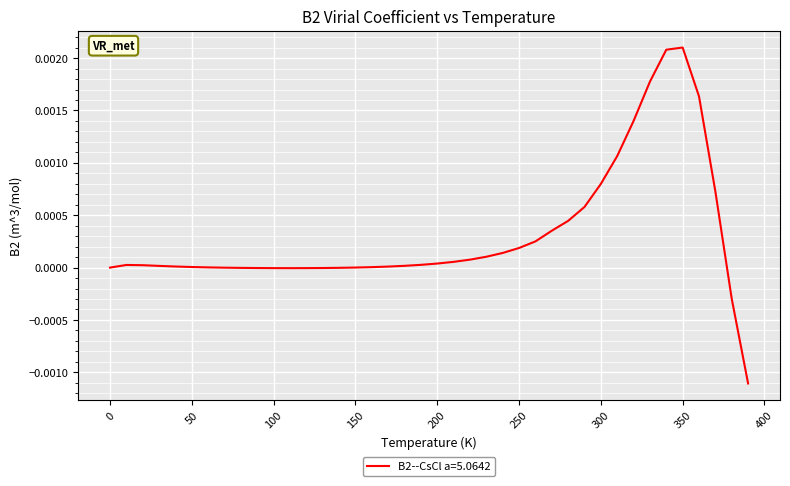

At which category does the chart reach its peak across all series?

350.0